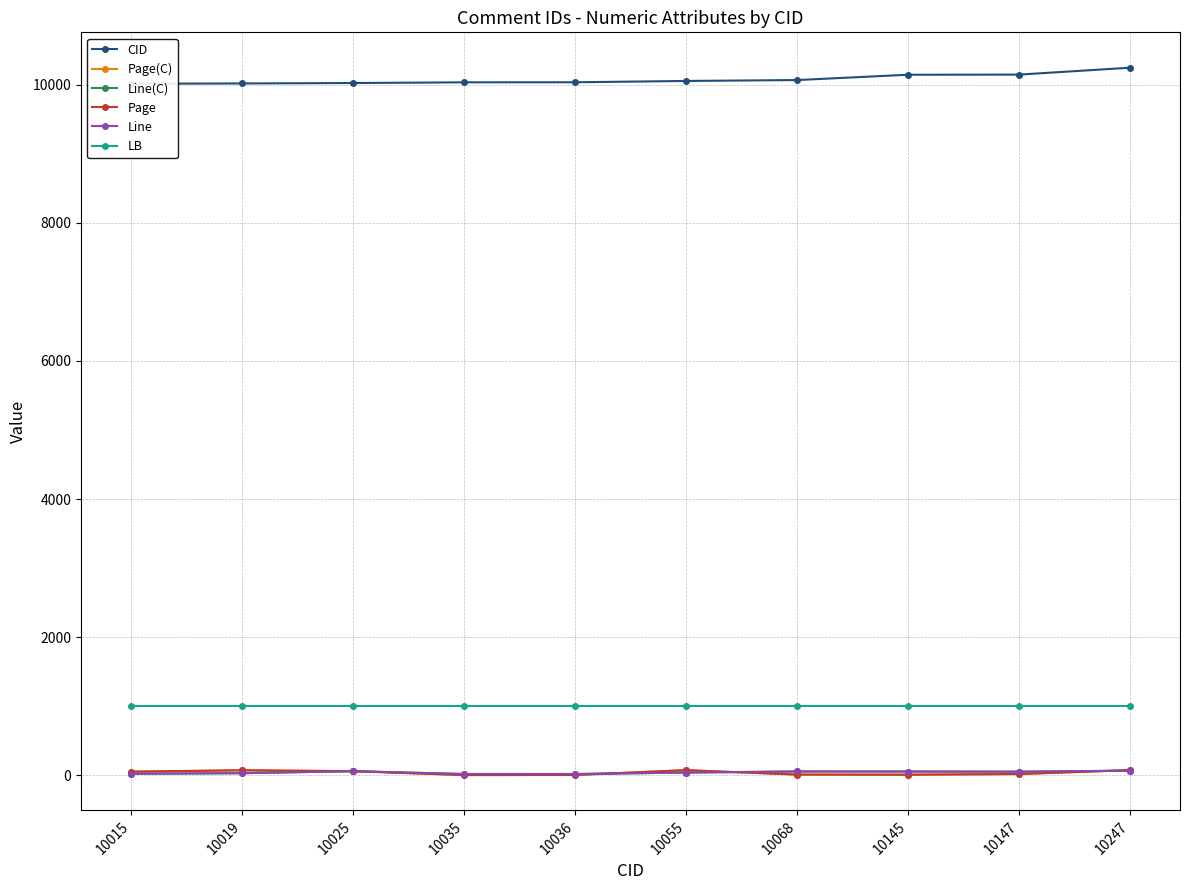

True or false: CID and LB cross at least once.

False